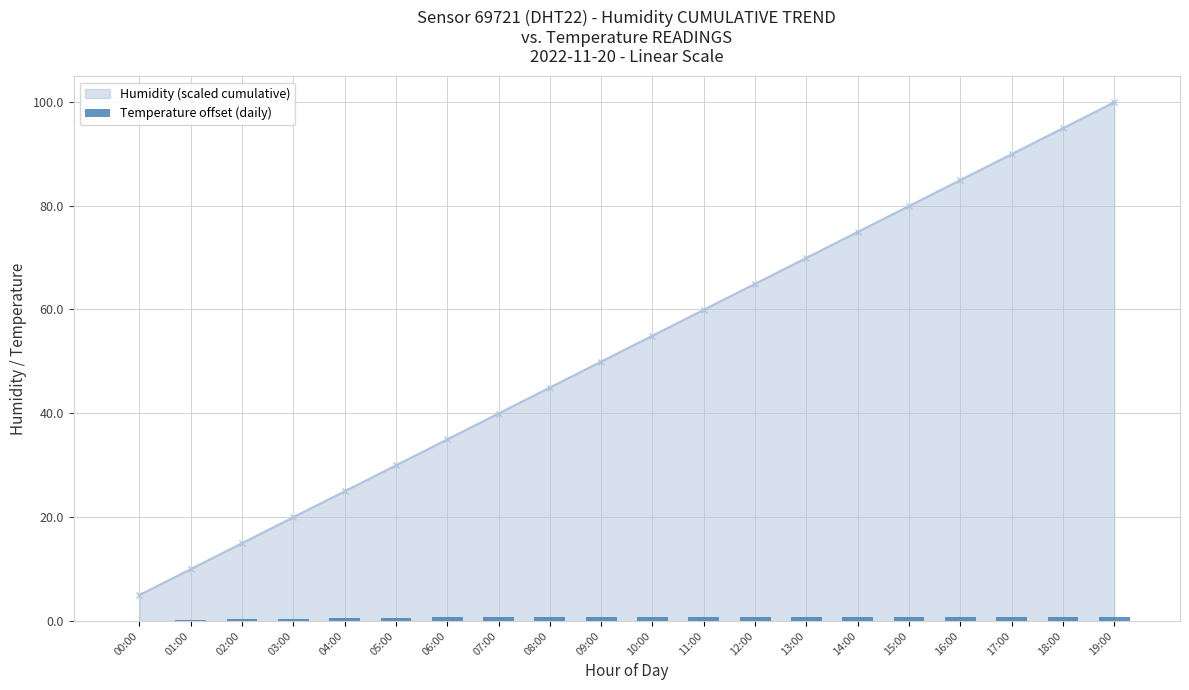

What is the value of the Humidity (scaled cumulative) point at the 5th from the left?

25.0